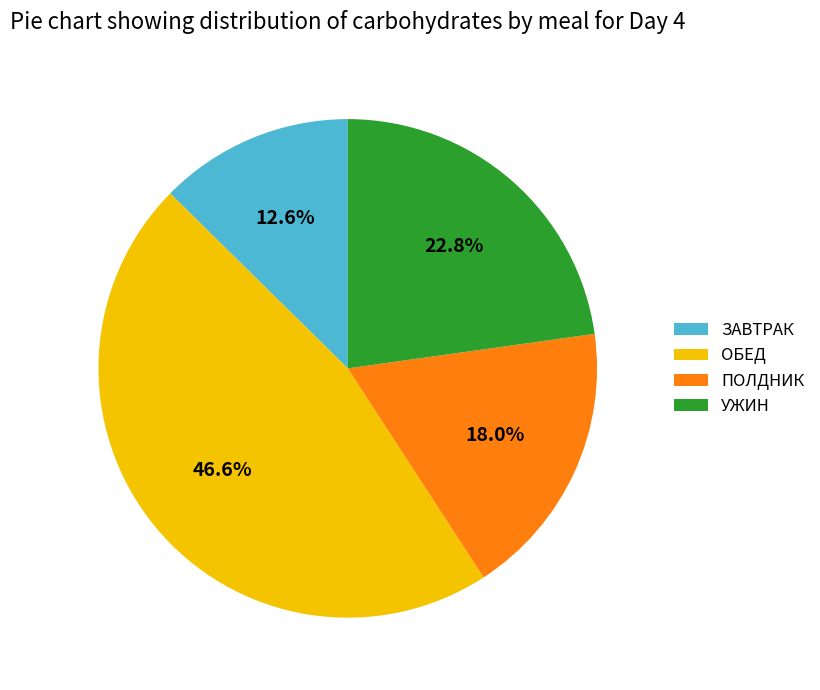

Is there a majority slice in this chart?

No